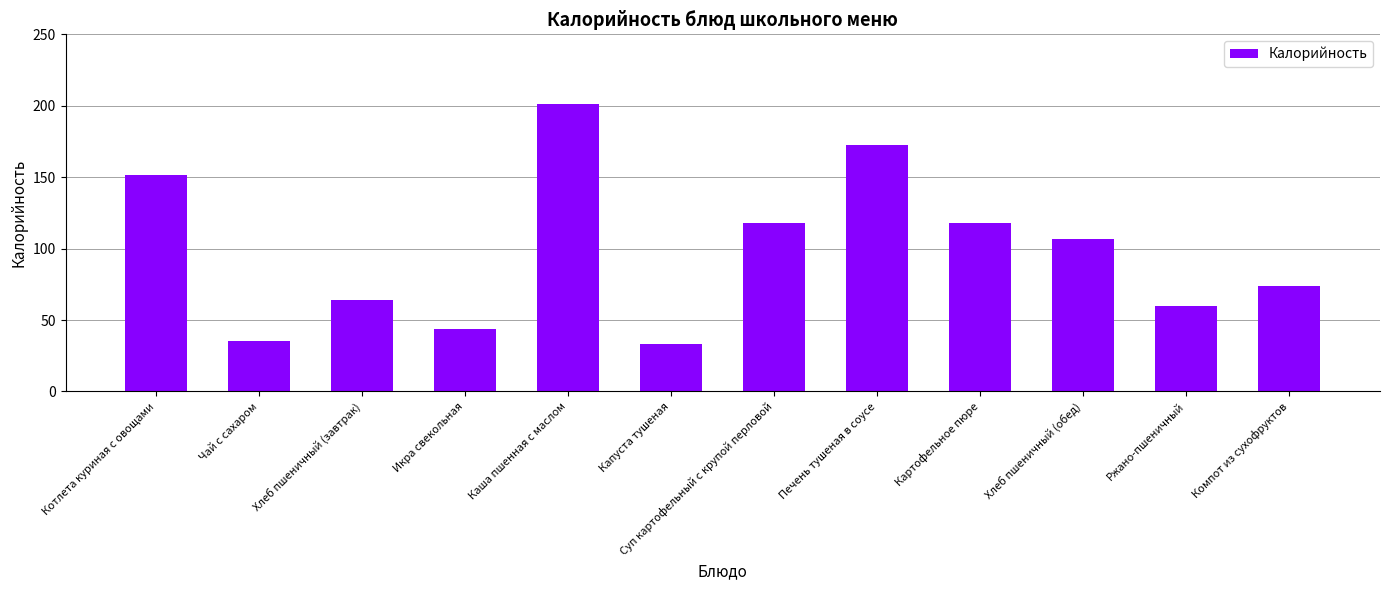

What position from the right is Печень тушеная в соусе?

5